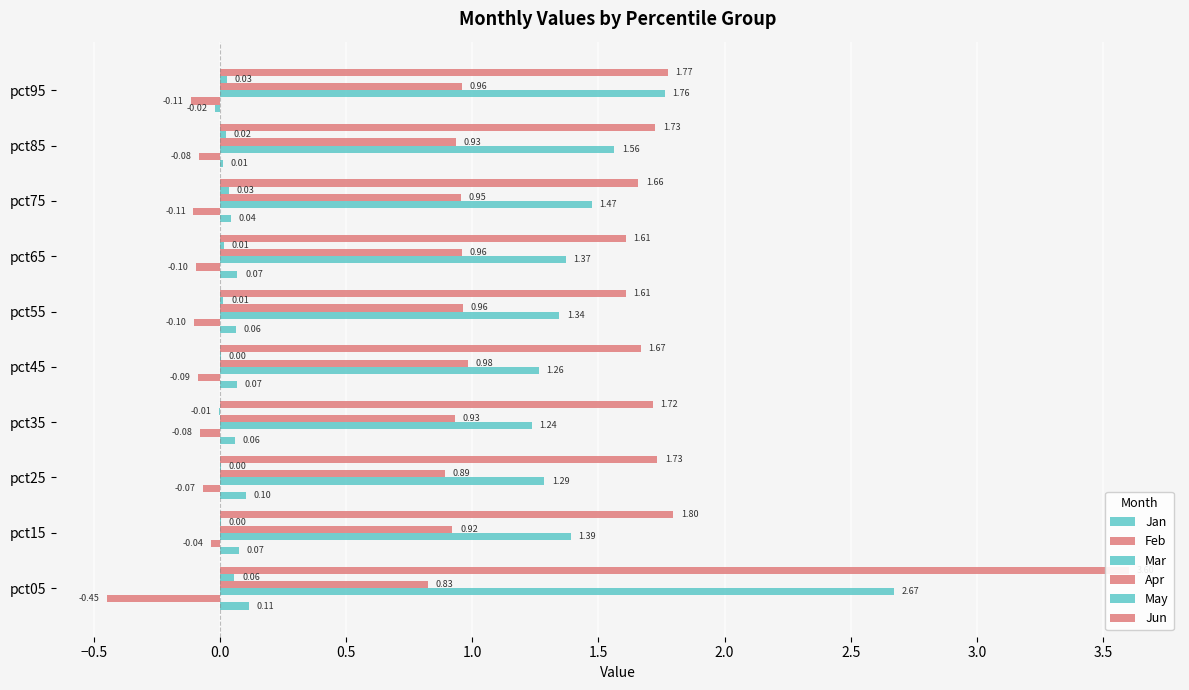

Is the value of Jan at pct45 greater than the value of Jun at pct65?

No